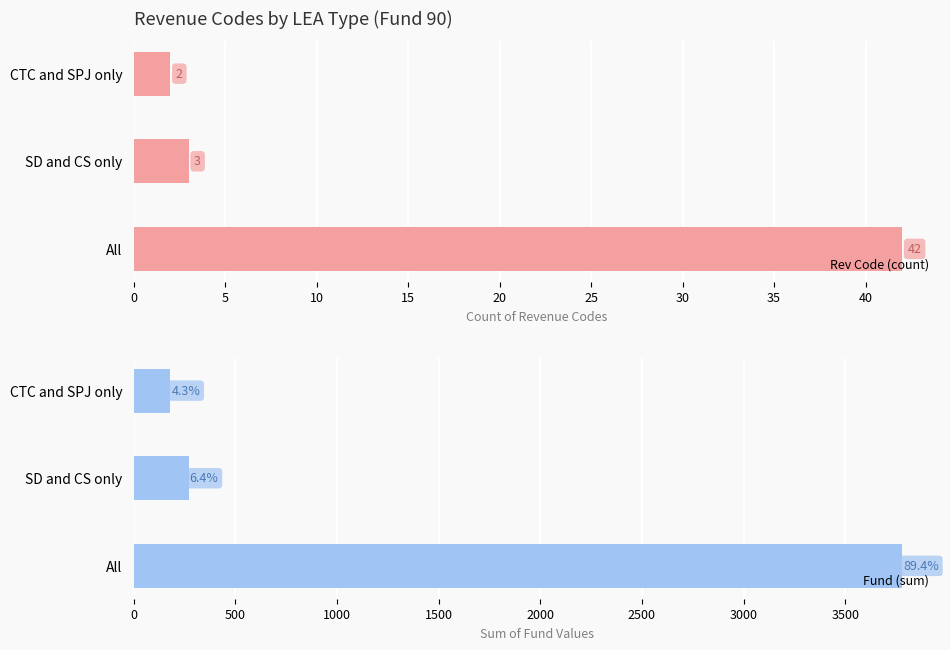

Reading right to left, what are all the values shown in this chart?

Rev Code (count): 2	3	42
Fund (sum): 180	270	3780